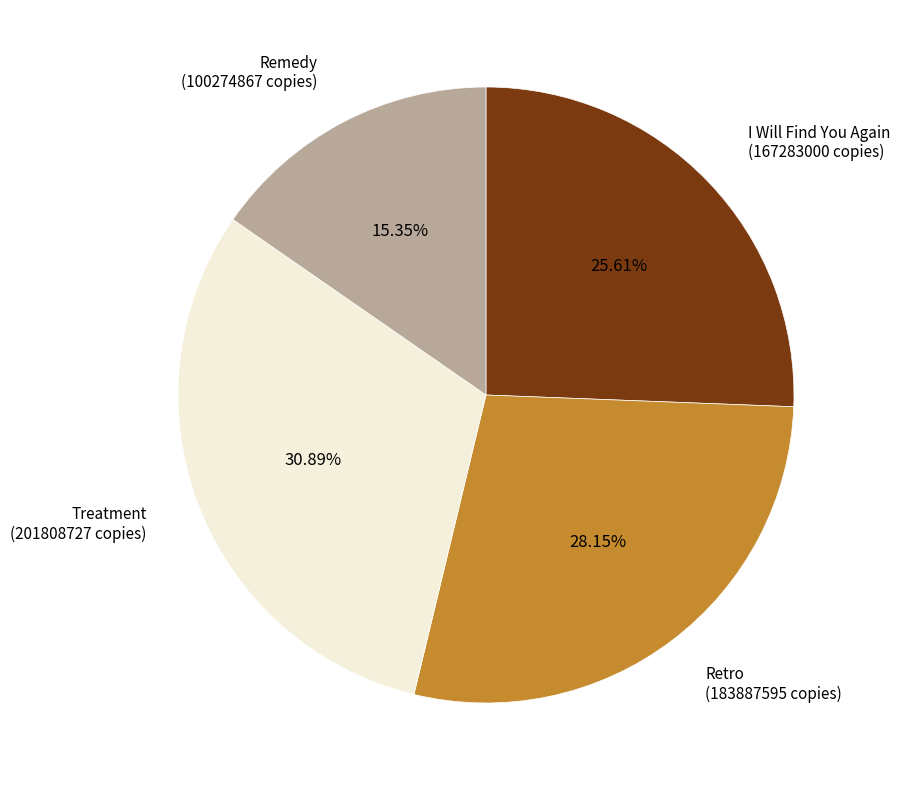

The Treatment slice represents 39% of the pie. True or false?

False